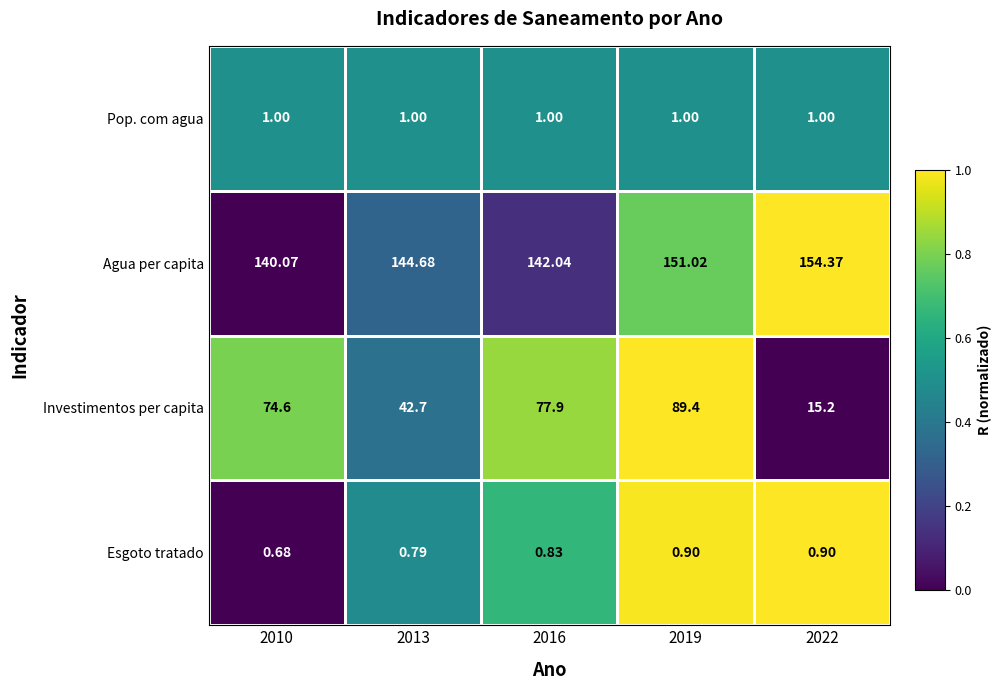

Which label corresponds to the largest value in the chart?

2022